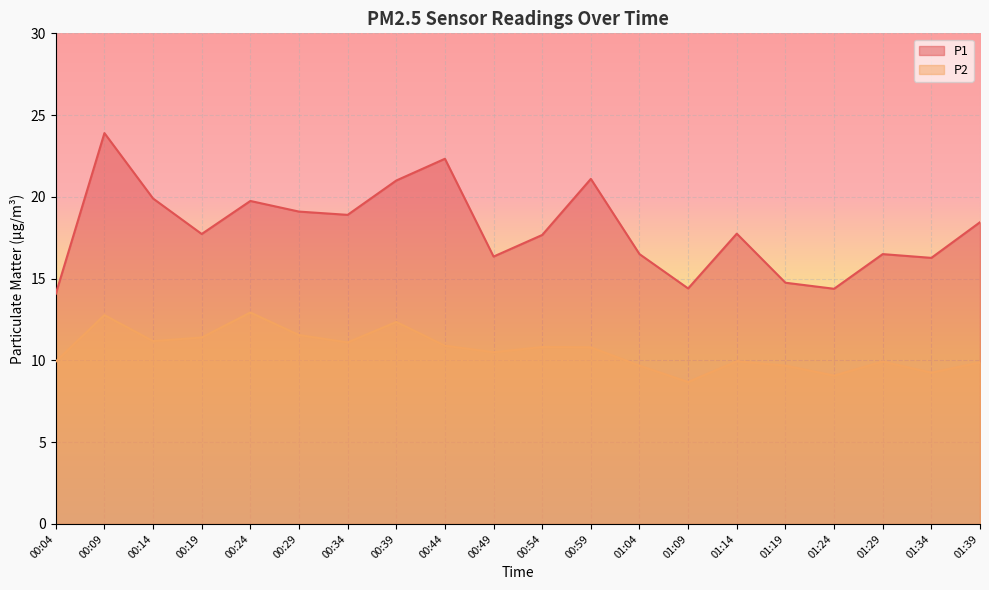

Rank the series by their average value, from highest to lowest.

P1, P2